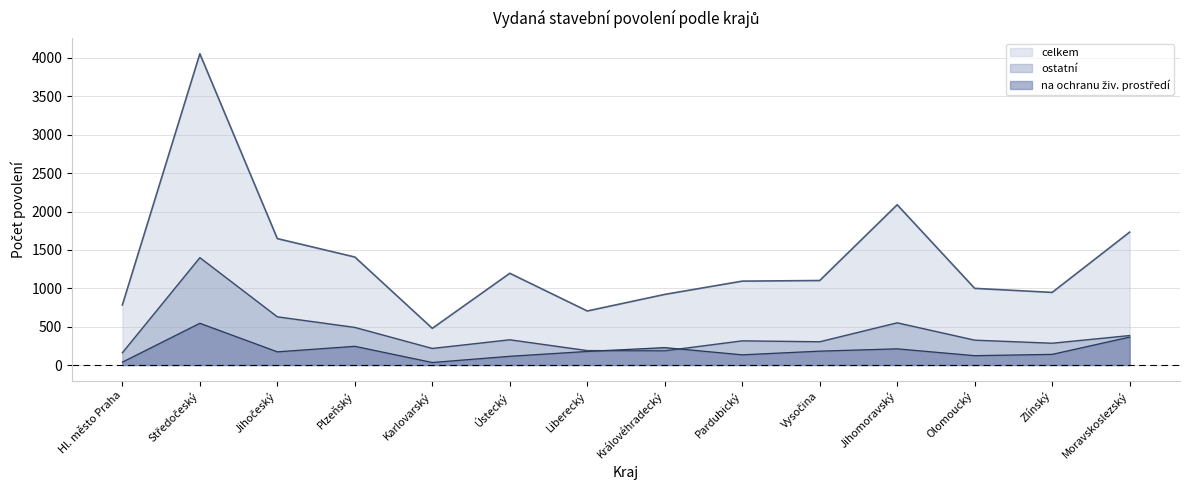

Which series has the largest total across all categories?

celkem